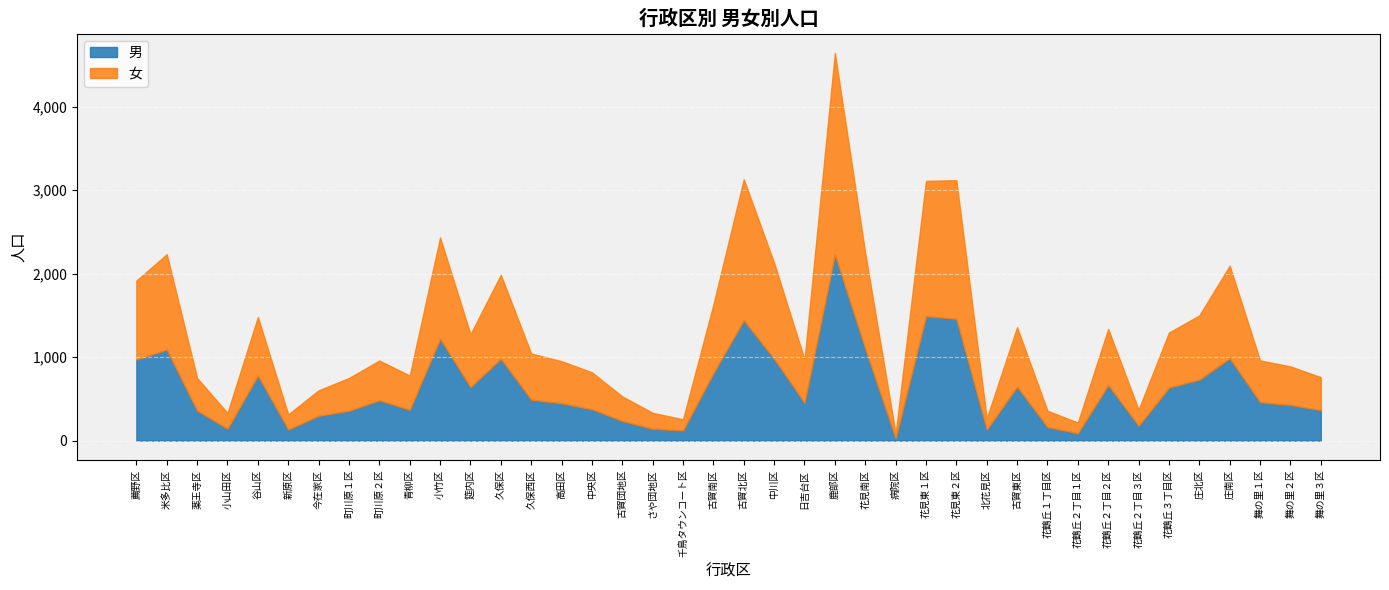

Which category has the highest value in the 女 series?

鹿部区